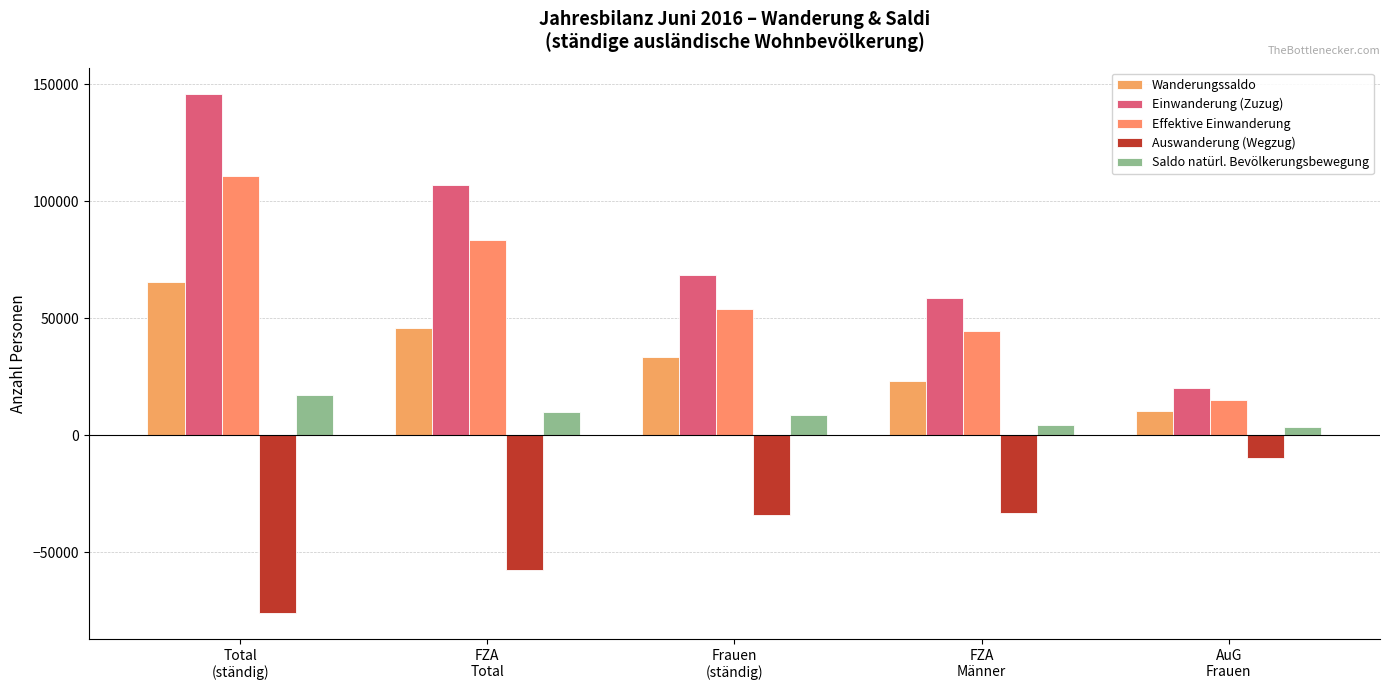

What is the minimum value for Einwanderung (Zuzug)?

20387